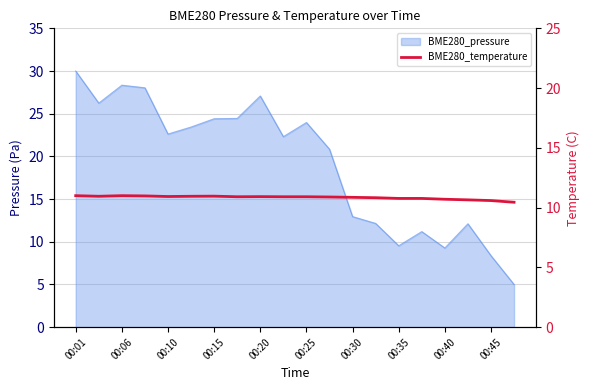

What is the ratio of the value at 00:15 to the value at 13?

1.0